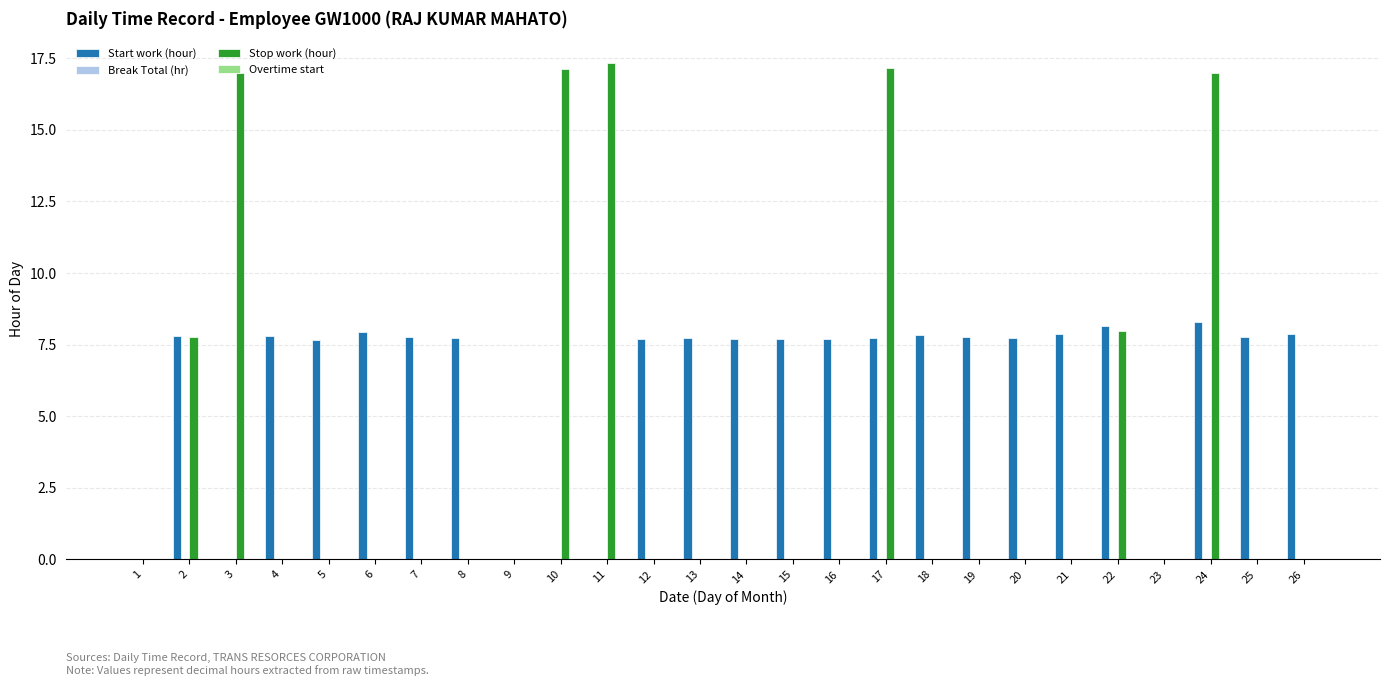

What is the greatest value displayed?

17.3